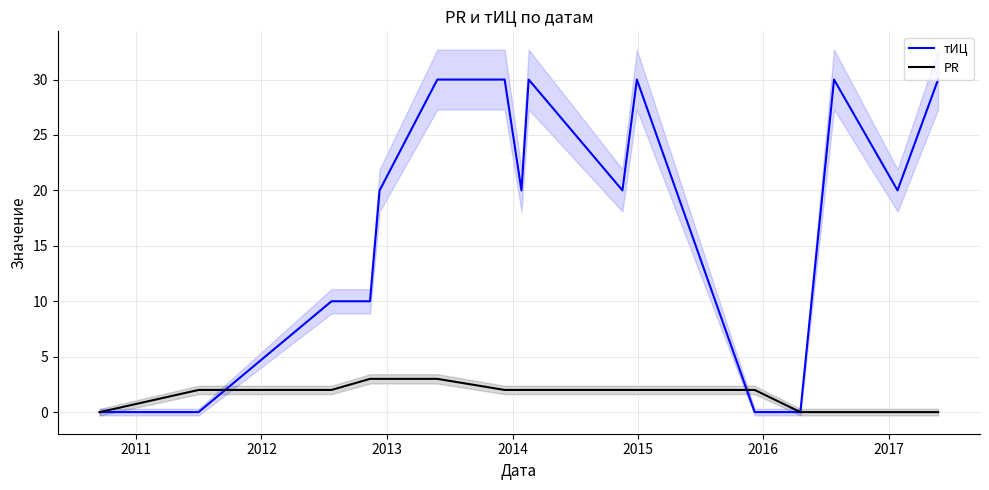

Does the chart have visible grid lines?

Yes